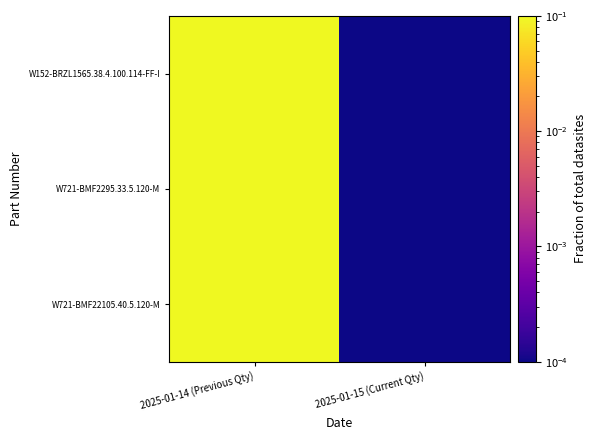

Reading left to right, what are all the values shown in this chart?

W721-BMF22105.40.5.120-M: 2025-01-14 (Previous Qty)=8.0	2025-01-15 (Current Qty)=0.0
W721-BMF2295.33.5.120-M: 2025-01-14 (Previous Qty)=4.0	2025-01-15 (Current Qty)=0.0
W152-BRZL1565.38.4.100.114-FF-I: 2025-01-14 (Previous Qty)=4.0	2025-01-15 (Current Qty)=0.0